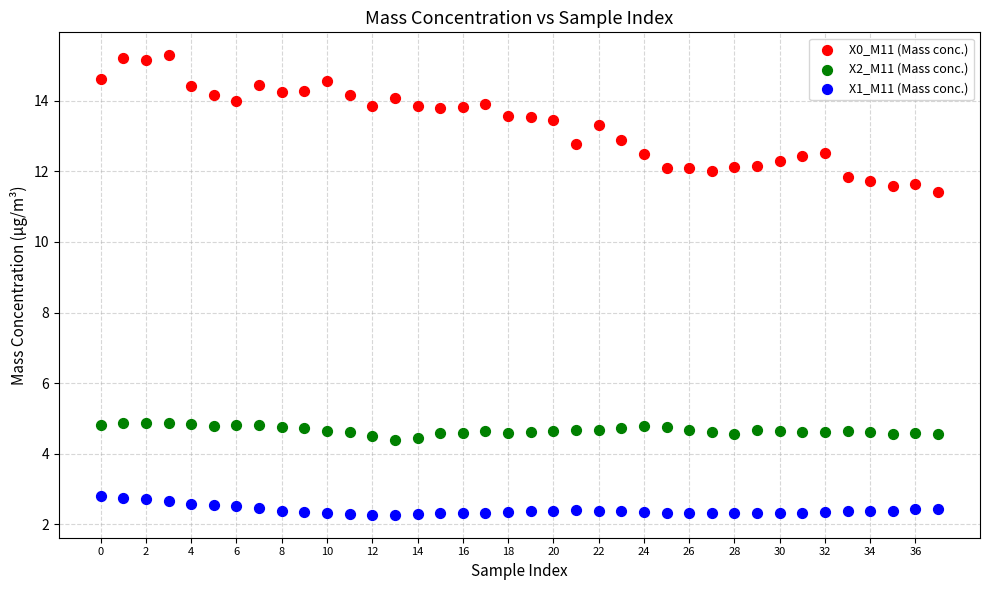

Which series reaches the maximum Y coordinate?

X0_M11 (Mass conc.)